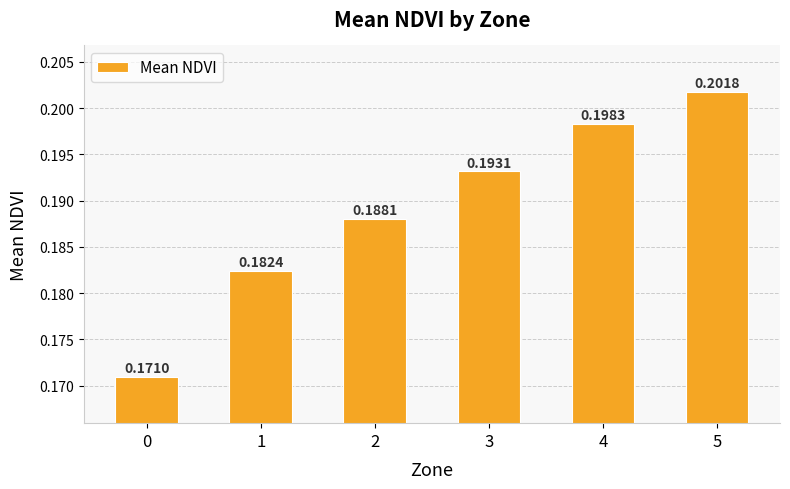

What is the sum of the values at 1 and 5?

0.4